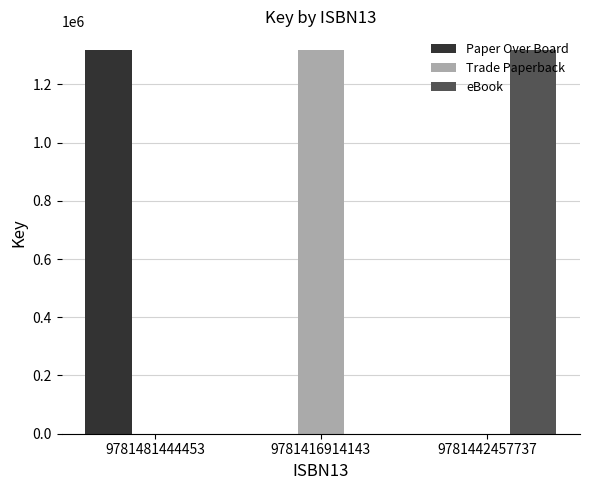

What is the sum of the Paper Over Board values at 9781442457737 and 9781481444453?

1316238